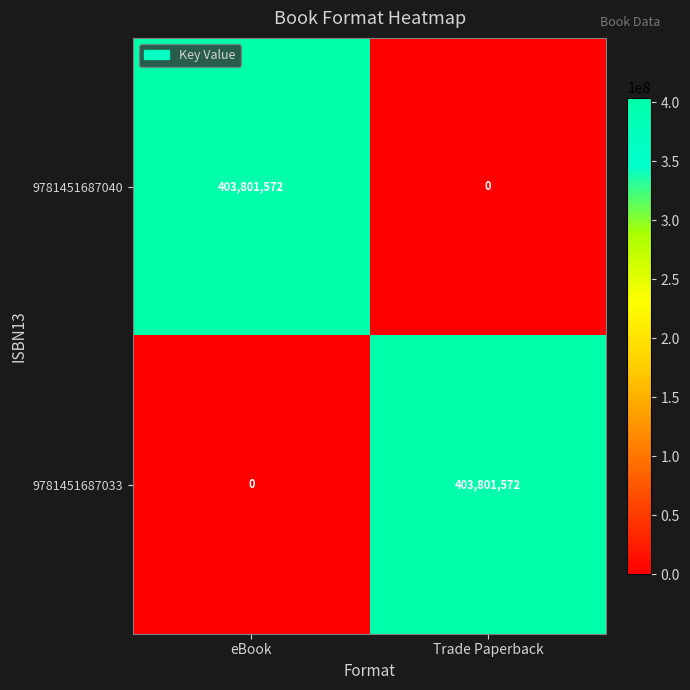

What is the difference between the 9781451687040 values at eBook and Trade Paperback?

403801572